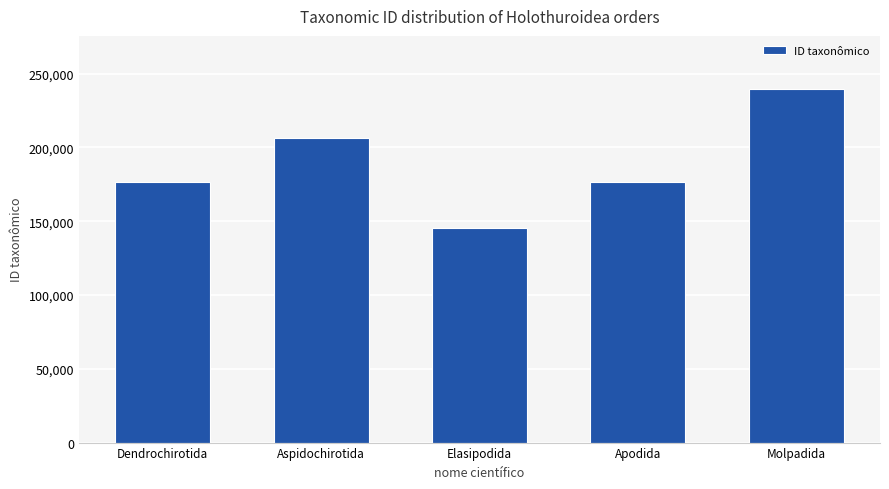

What is the change in value from Aspidochirotida to Elasipodida?

-61264